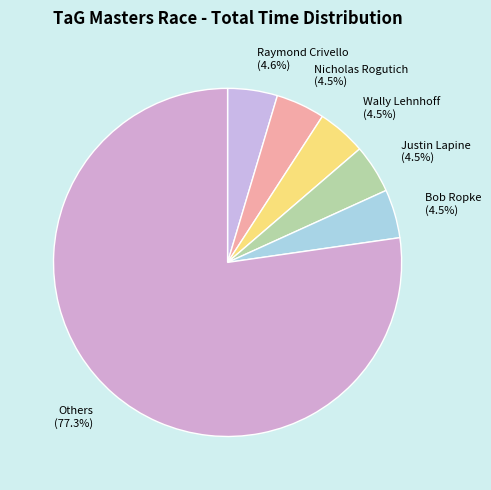

Does Bob Ropke (4.5%) represent more than half of the total?

No